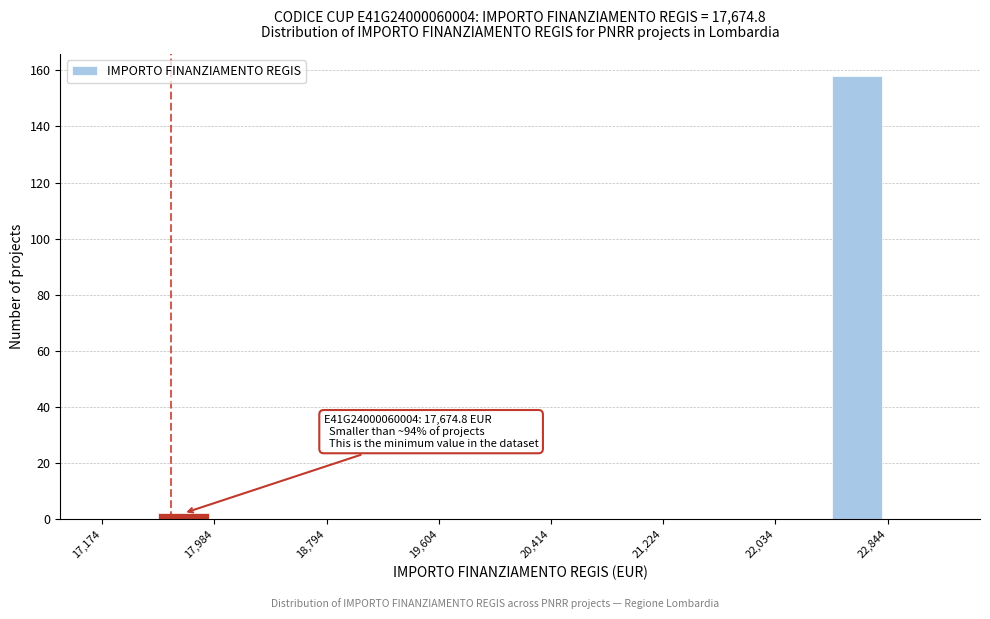

Over which range of the x-axis is the bar tallest?

22400 to 22800